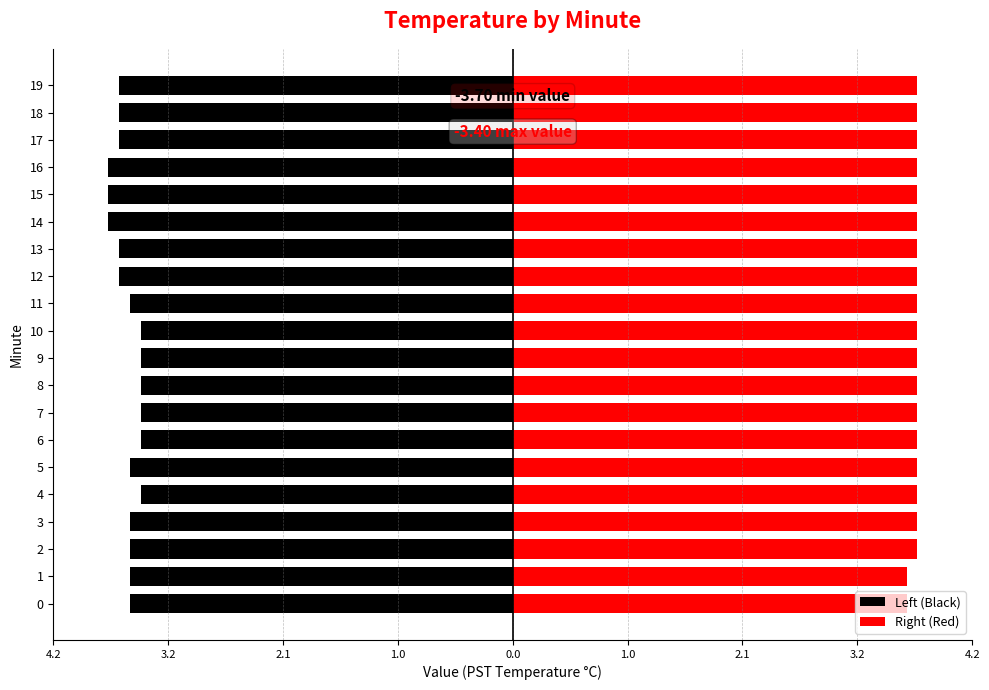

At 1, list the series in order from largest to smallest.

Right (Red), Left (Black)